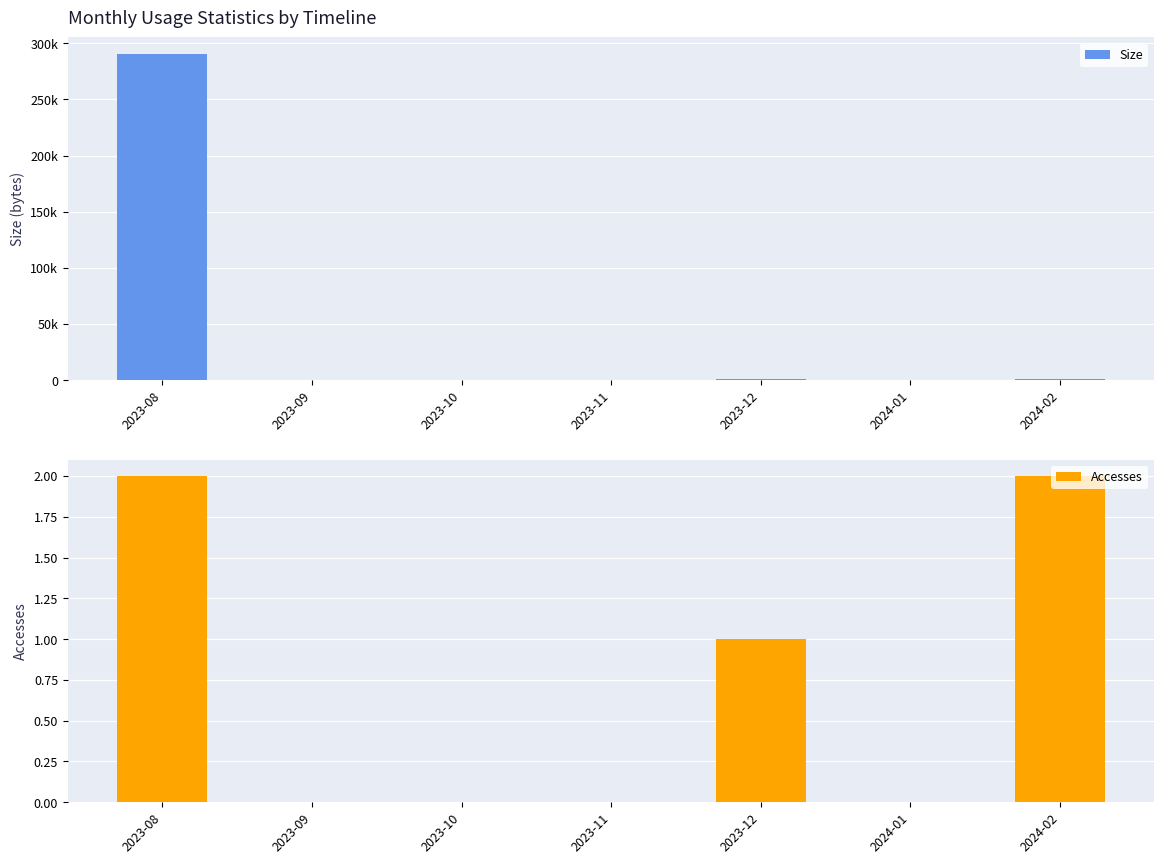

Reading right to left, what are all the values shown in this chart?

Size: 2024-02=1078	2024-01=0	2023-12=821	2023-11=0	2023-10=0	2023-09=0	2023-08=290669
Accesses: 2024-02=2	2024-01=0	2023-12=1	2023-11=0	2023-10=0	2023-09=0	2023-08=2